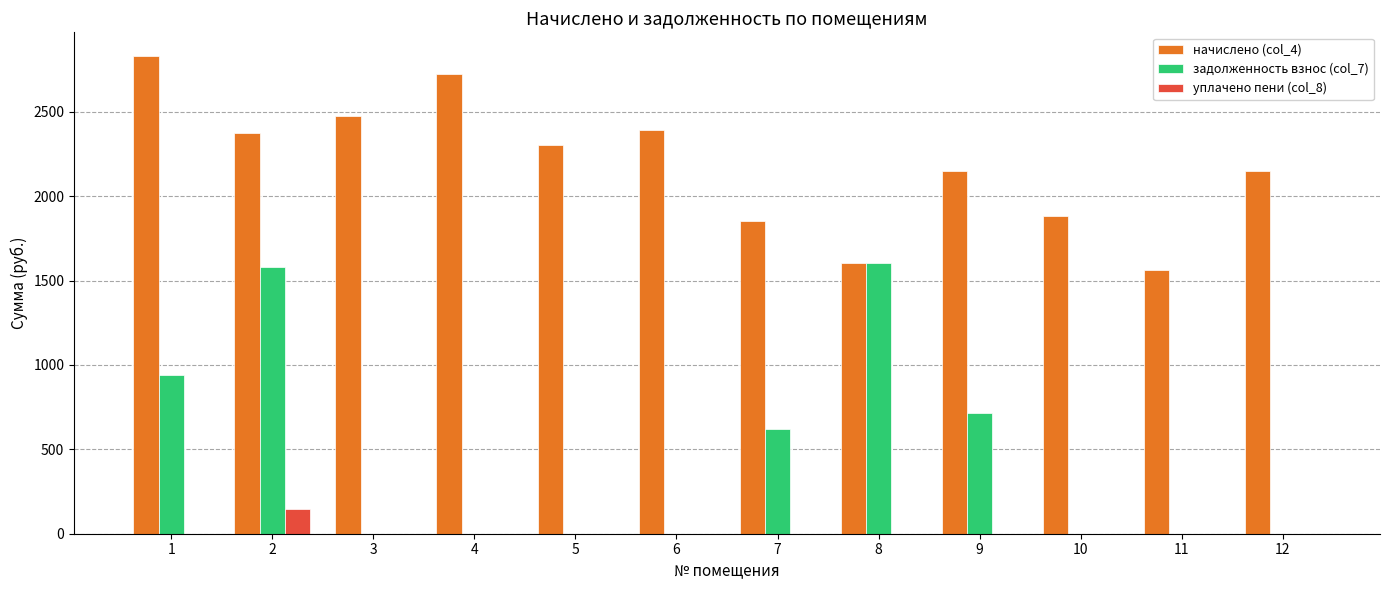

What value does the начислено (col_4) series have at 7?

1855.0